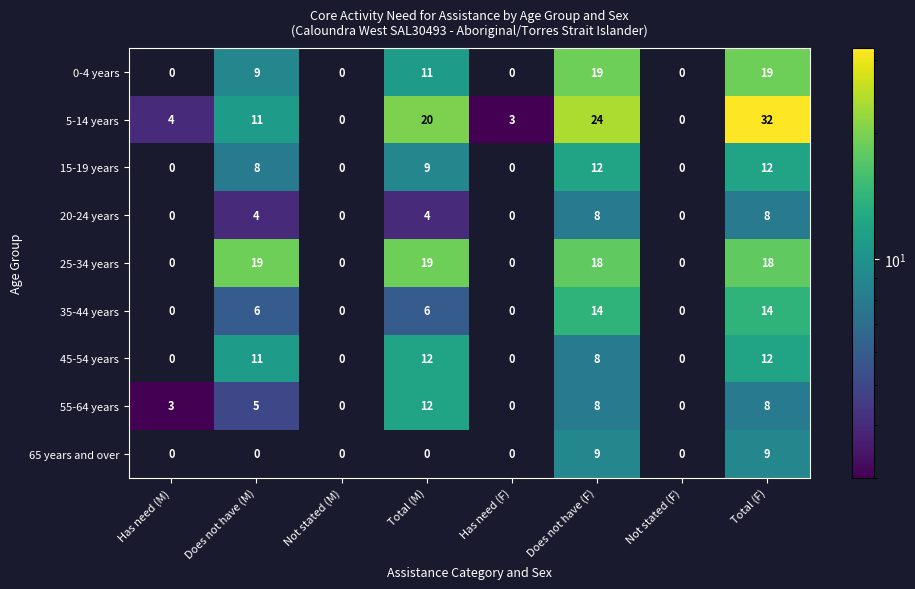

Which series changed the most between Does not have (M) and Has need (F)?

25-34 years